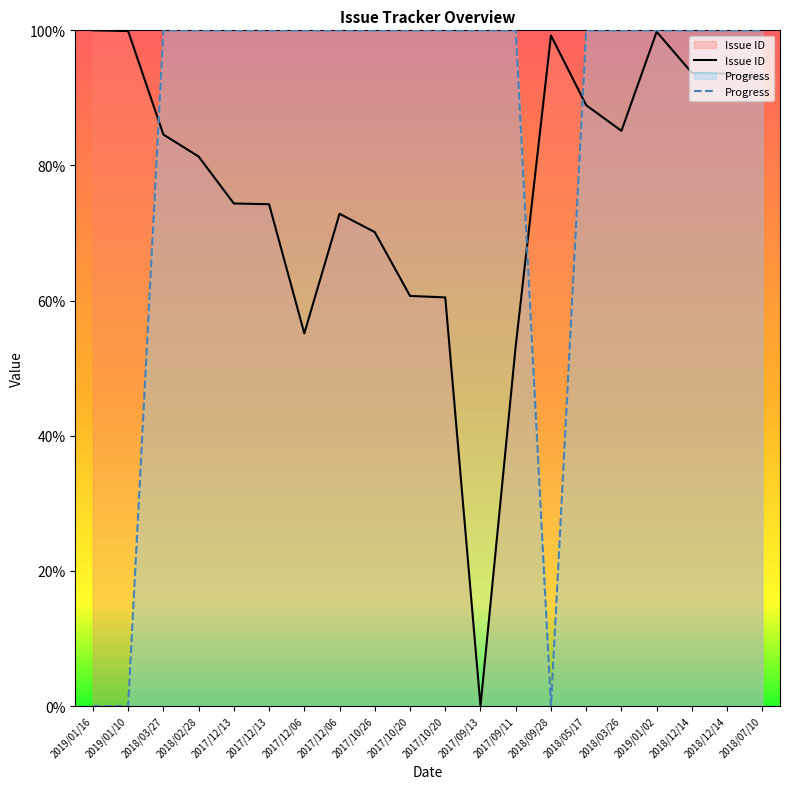

Reading right to left, transcribe all the data shown in this chart.

Issue ID: 2018/07/10=92.8	2018/12/14=93.6	2018/12/14=93.7	2019/01/02=99.8	2018/03/26=85.1	2018/05/17=88.9	2018/09/28=99.2	2017/09/11=53.3	2017/09/13=0.0	2017/10/20=60.5	2017/10/20=60.7	2017/10/26=70.1	2017/12/06=72.9	2017/12/06=55.2	2017/12/13=74.3	2017/12/13=74.4	2018/02/28=81.3	2018/03/27=84.6	2019/01/10=99.9	2019/01/16=100.0
Progress: 2018/07/10=100.0	2018/12/14=100.0	2018/12/14=100.0	2019/01/02=100.0	2018/03/26=100.0	2018/05/17=100.0	2018/09/28=0.0	2017/09/11=100.0	2017/09/13=100.0	2017/10/20=100.0	2017/10/20=100.0	2017/10/26=100.0	2017/12/06=100.0	2017/12/06=100.0	2017/12/13=100.0	2017/12/13=100.0	2018/02/28=100.0	2018/03/27=100.0	2019/01/10=0.0	2019/01/16=0.0